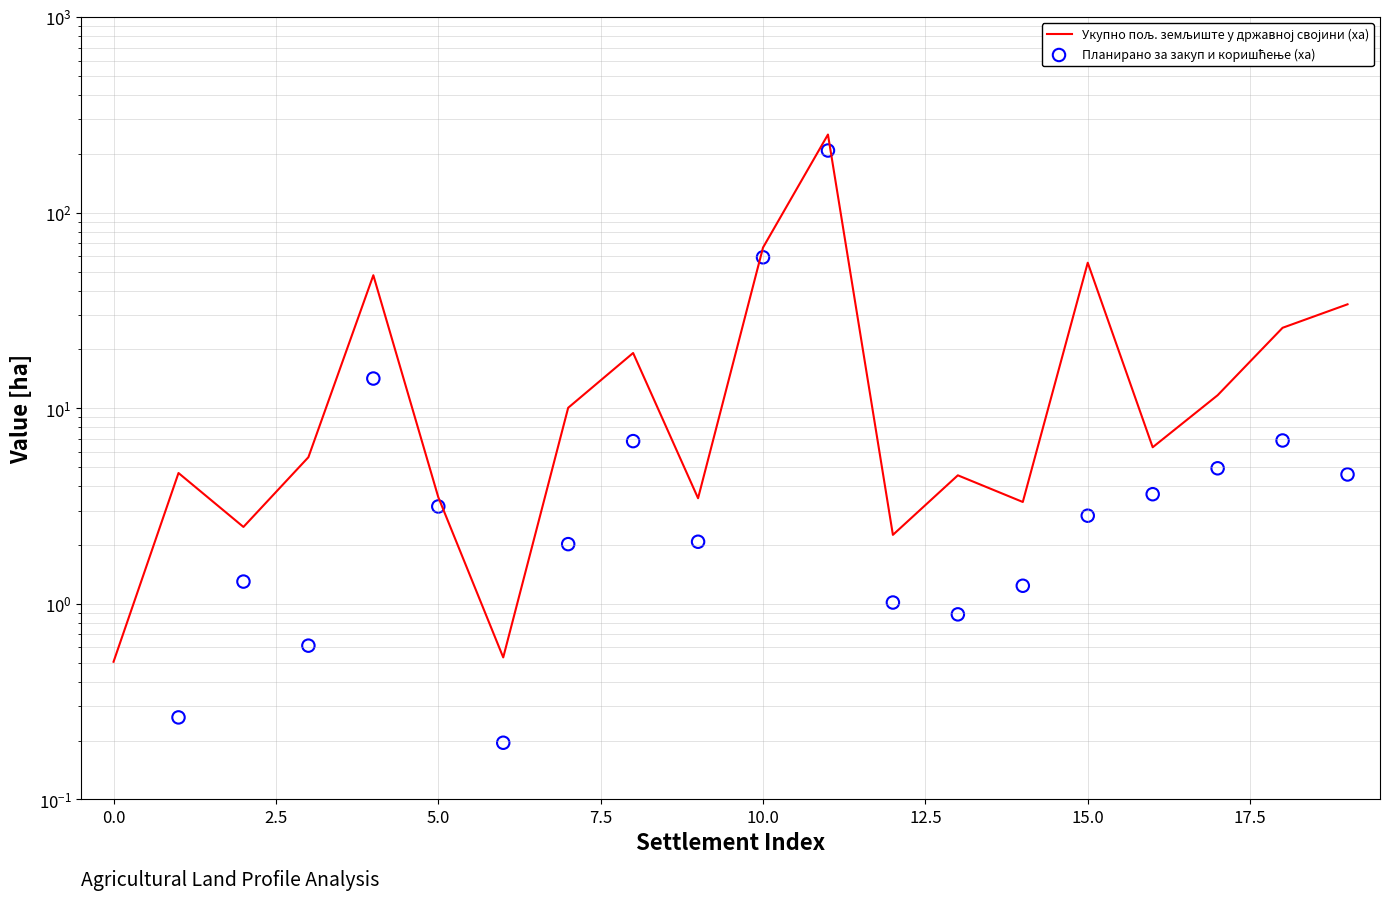

Which series contains the highest Y value?

Укупно пољ. земљиште у државној својини (ха)